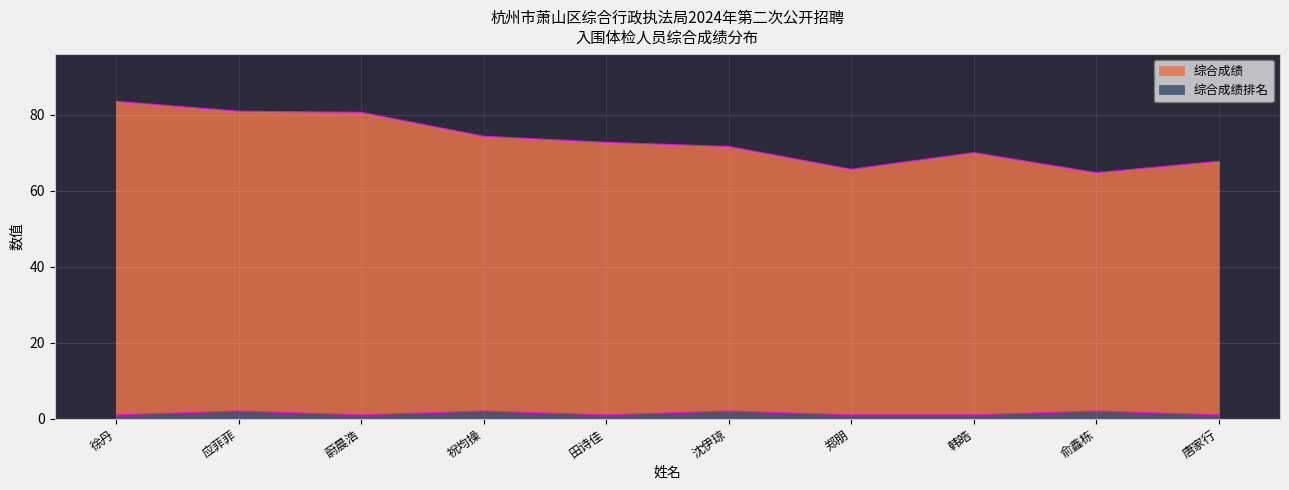

At which category does the chart reach its peak across all series?

徐丹